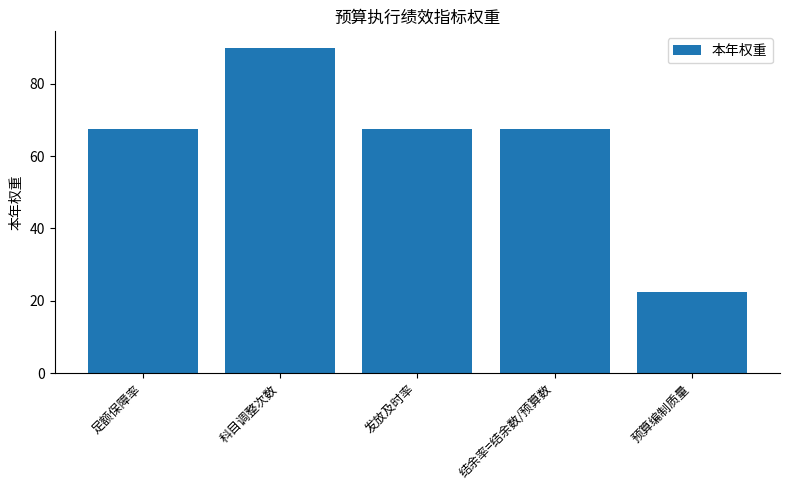

Reading right to left, what are all the values shown in this chart?

预算编制质量=22.5	结余率=结余数/预算数=67.5	发放及时率=67.5	科目调整次数=90.0	足额保障率=67.5